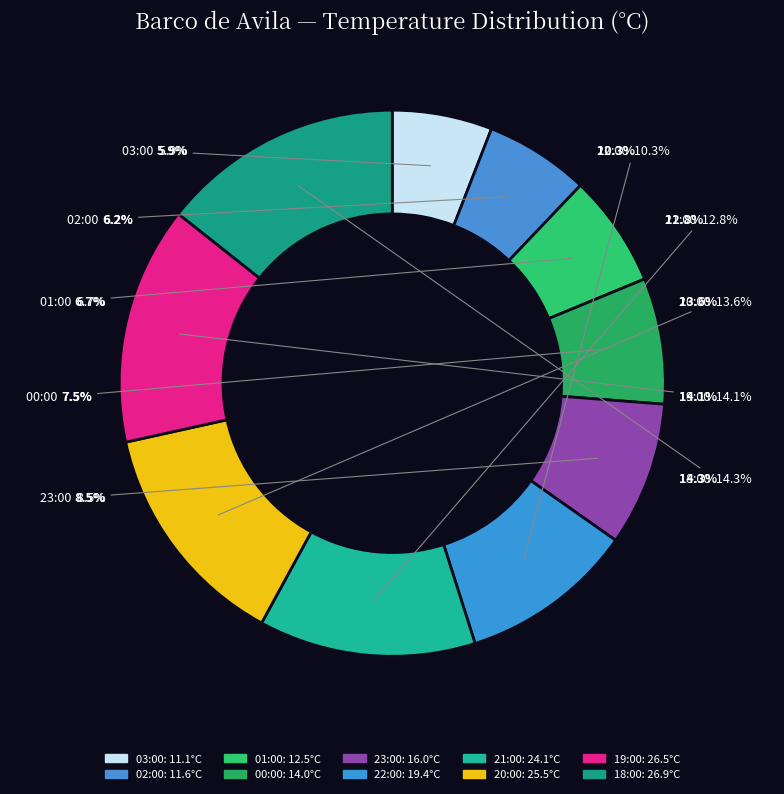

What is the smallest slice in the pie chart?

03:00